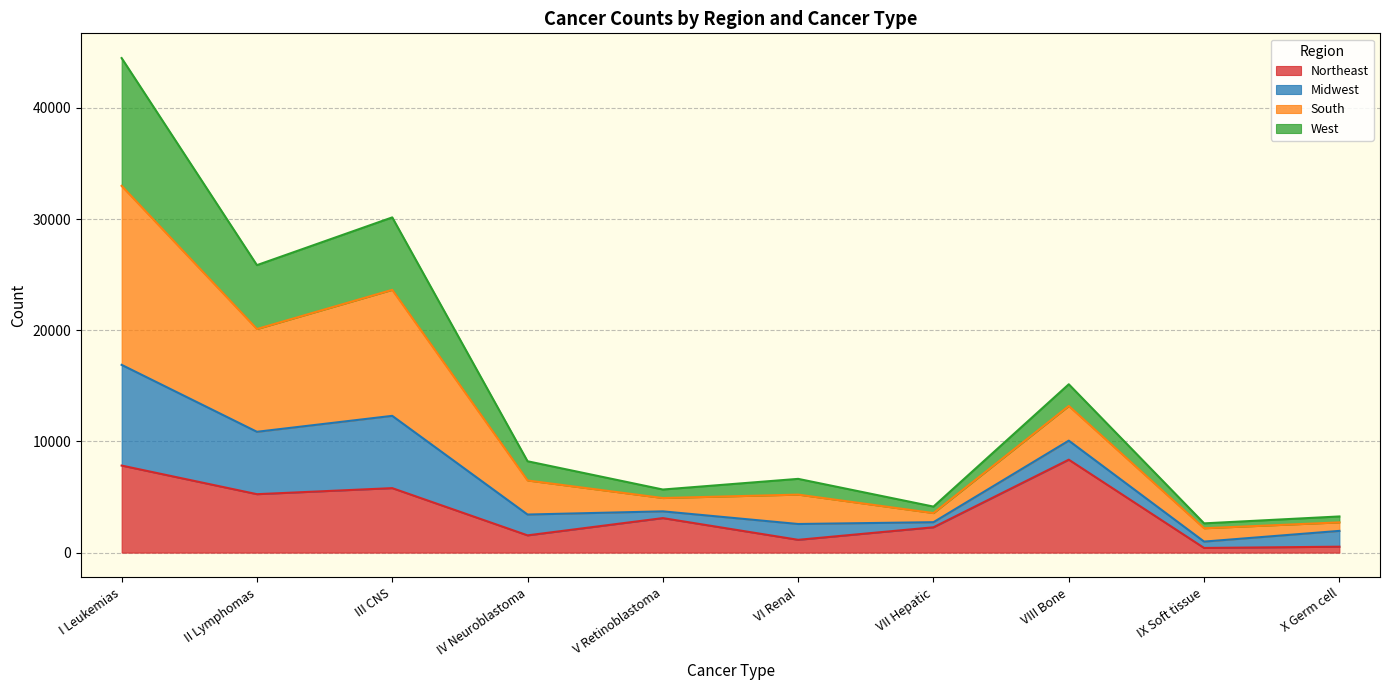

What is the smallest value displayed?

419